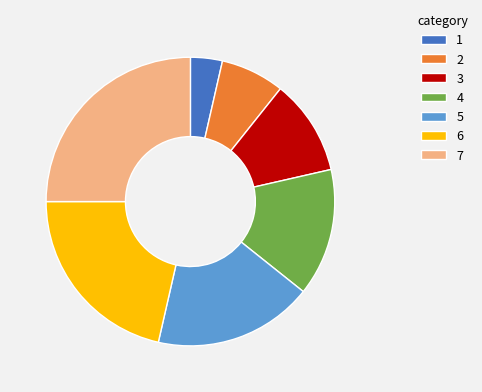

The 2 slice represents 1% of the pie. True or false?

False